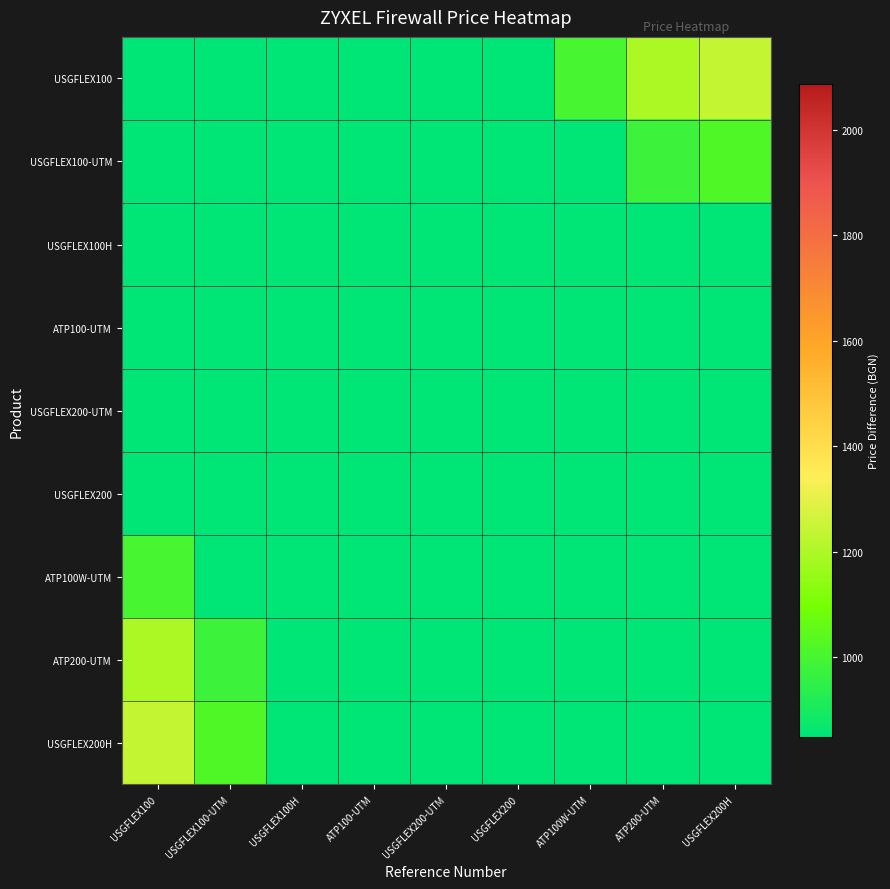

At which category is the sum across all series the highest?

USGFLEX100